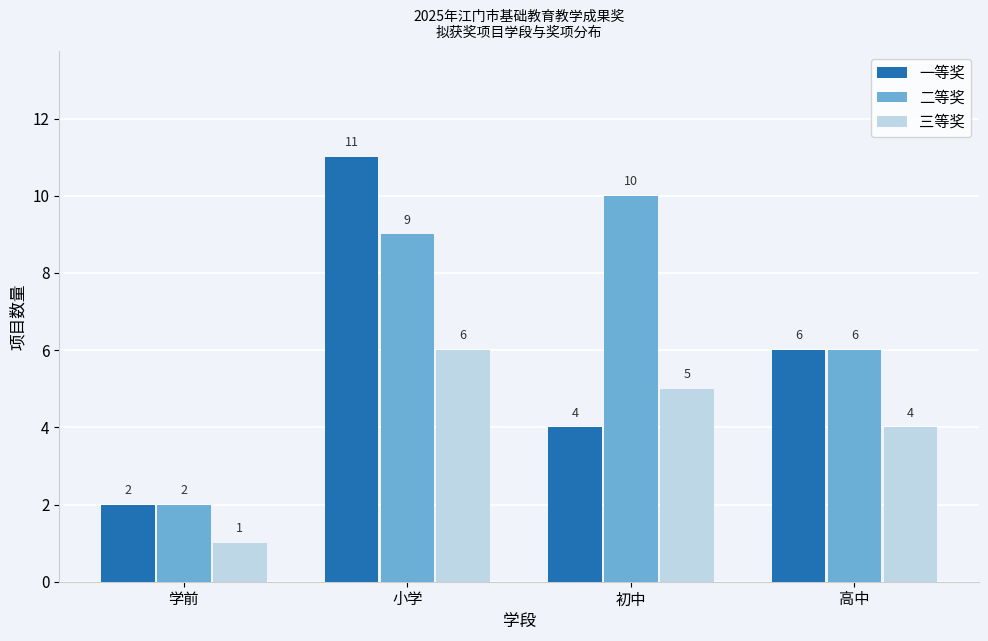

Reading left to right, what are all the values shown in this chart?

一等奖: 学前=2	小学=11	初中=4	高中=6
二等奖: 学前=2	小学=9	初中=10	高中=6
三等奖: 学前=1	小学=6	初中=5	高中=4